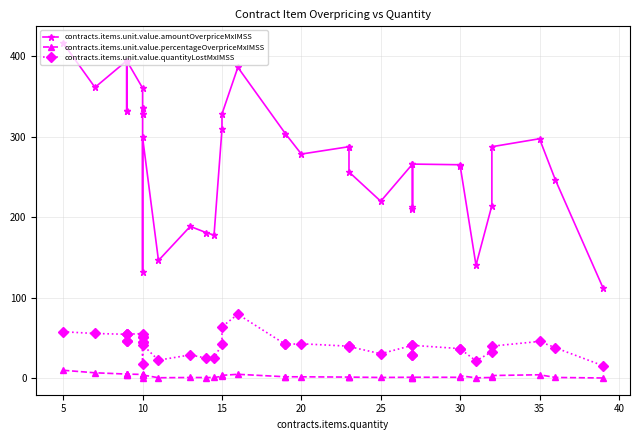

How many series are shown in this chart?

3